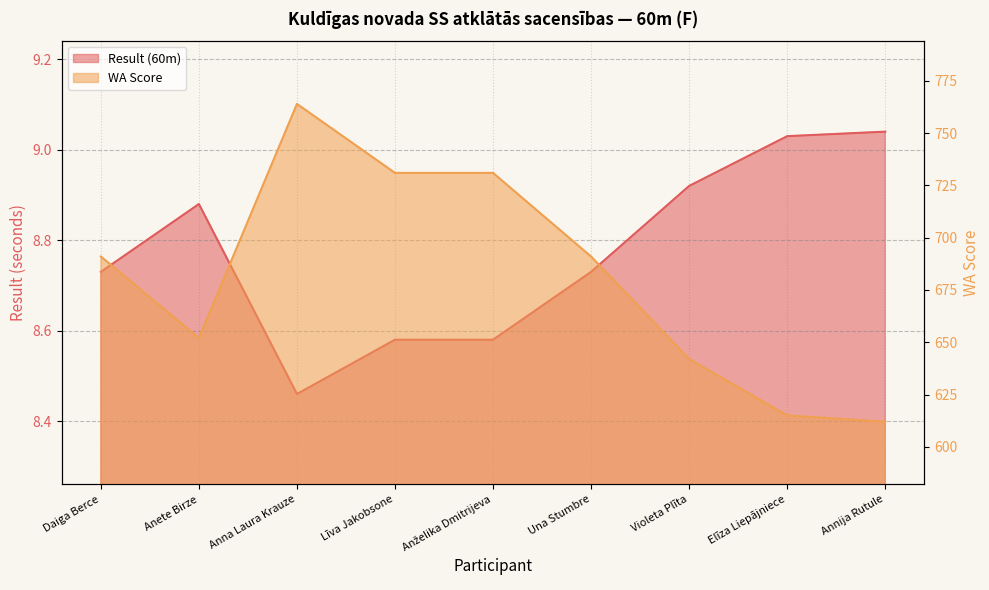

At Anna Laura Krauze, list the series in order from smallest to largest.

Result (60m), WA Score